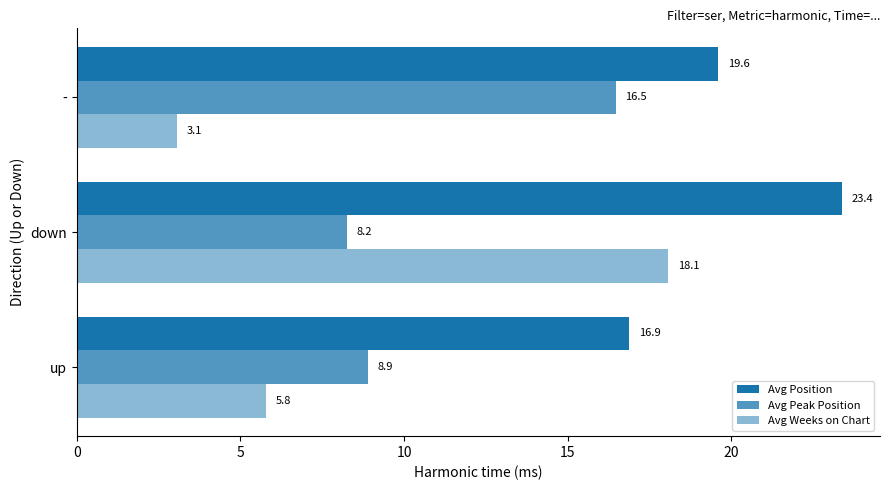

Count the number of data series in this chart.

3